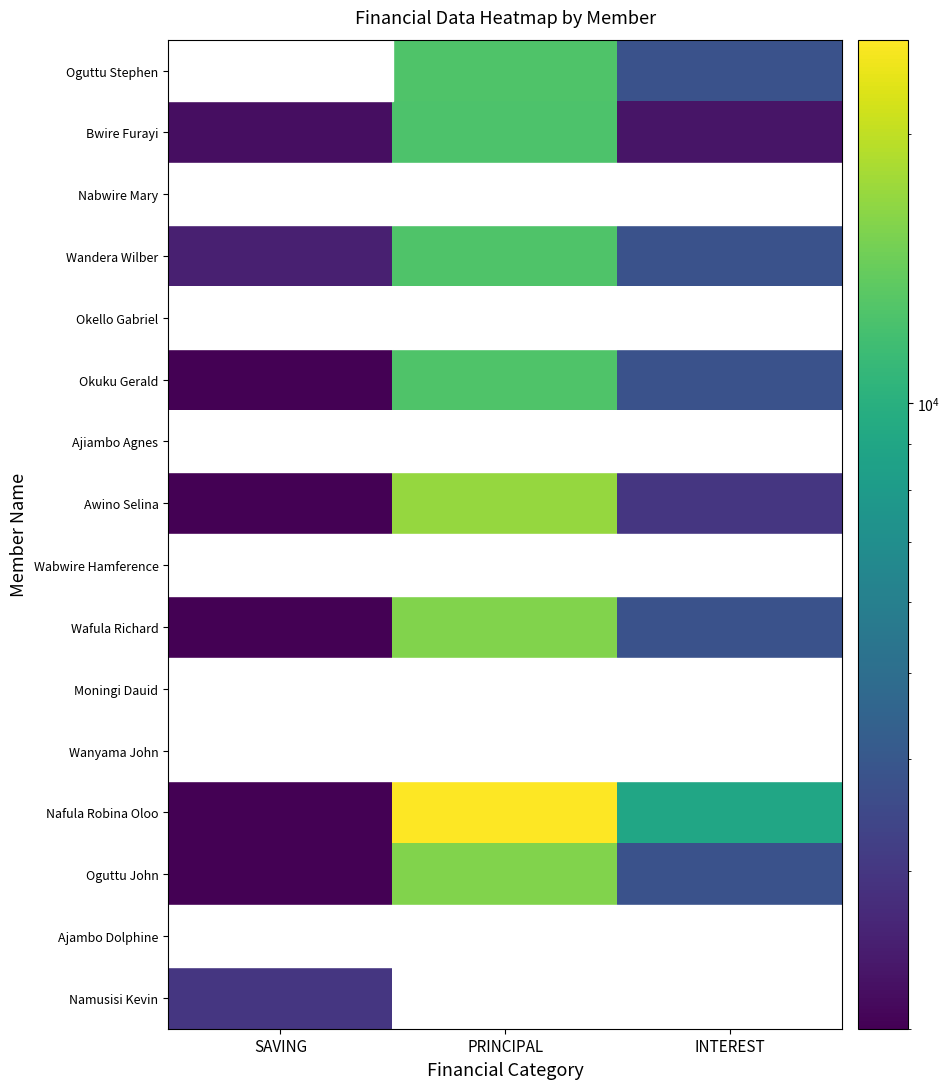

Where is Namusisi Kevin nearest to the value 3000?

SAVING